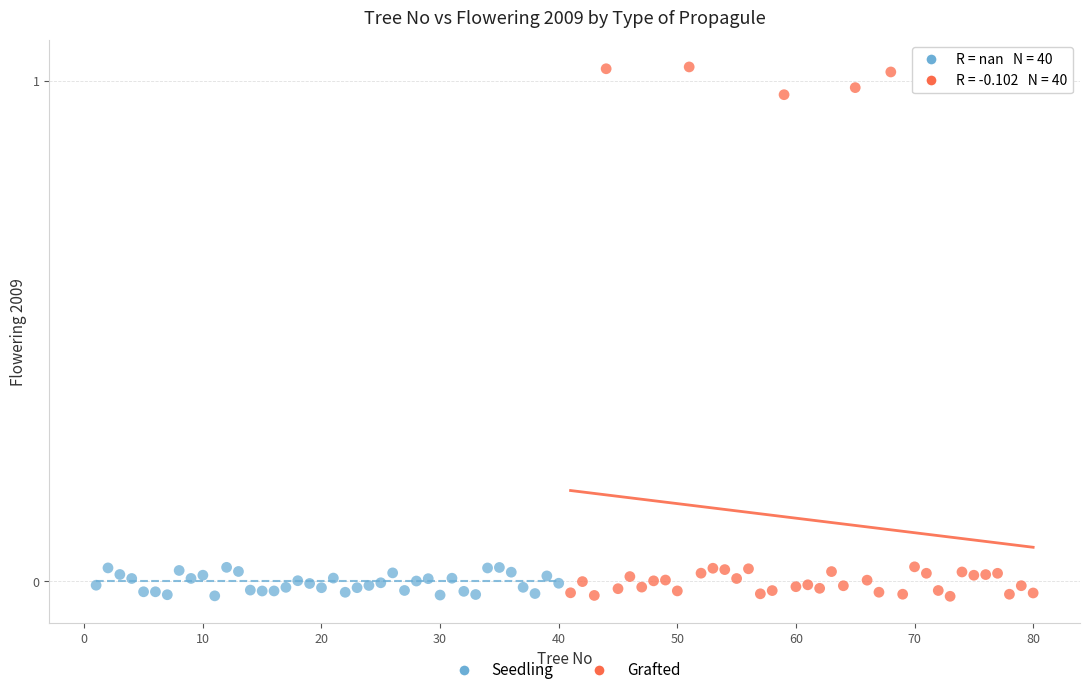

Which series contains the highest Y value?

Grafted